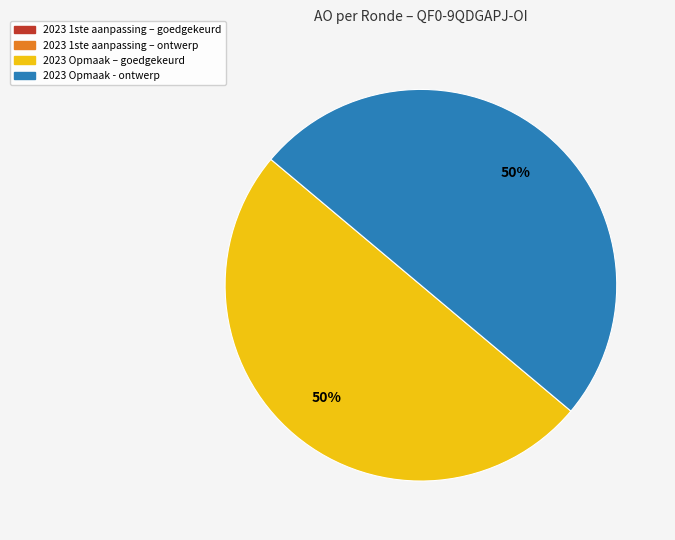

To the nearest percent, what is the average slice percentage?

50%